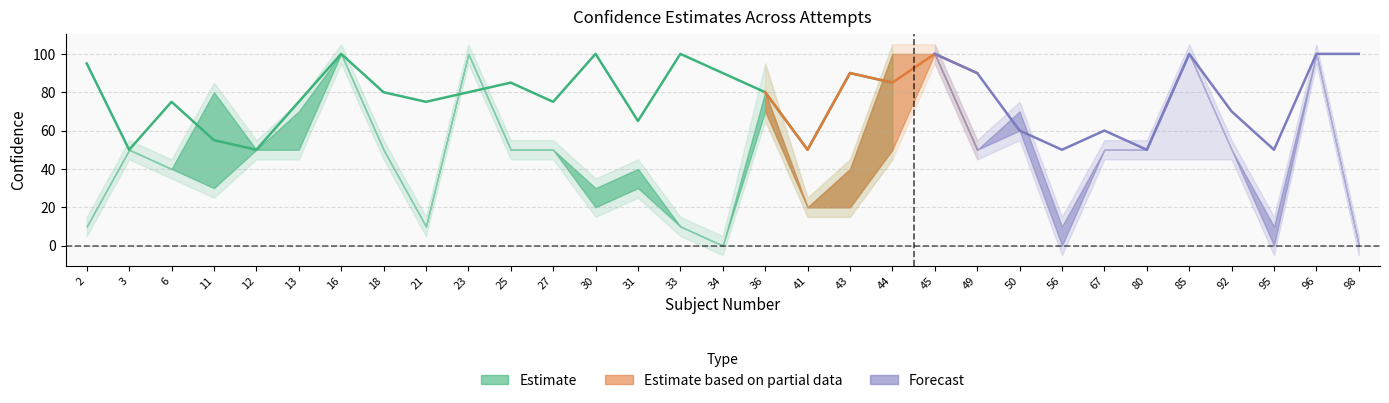

At which label is Att1Conf closest to 50?

3